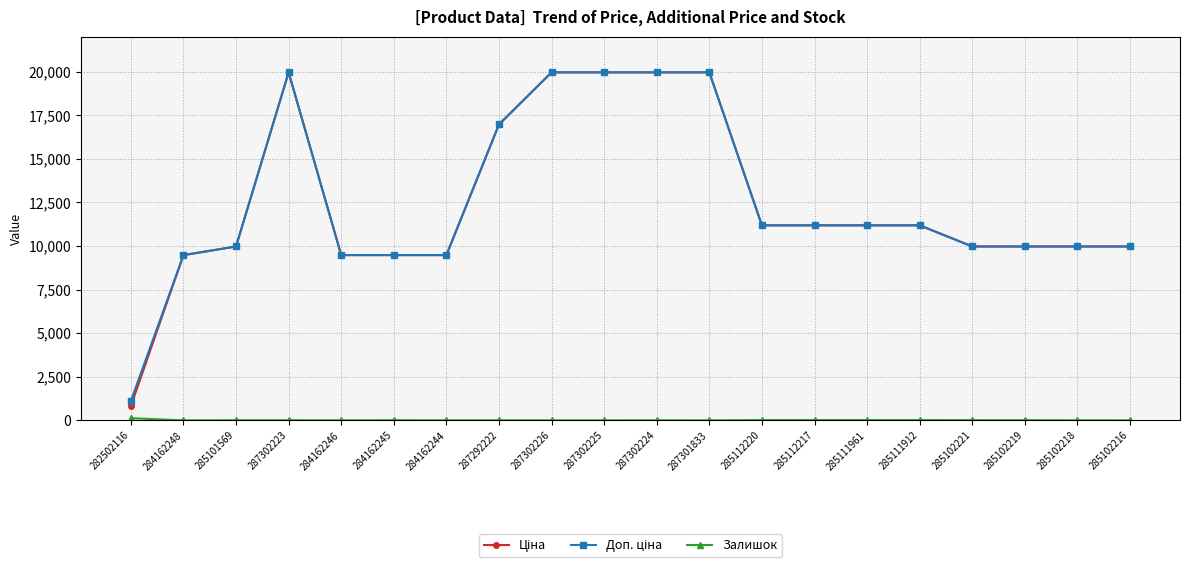

At how many categories does at least one series exceed 13639?

6